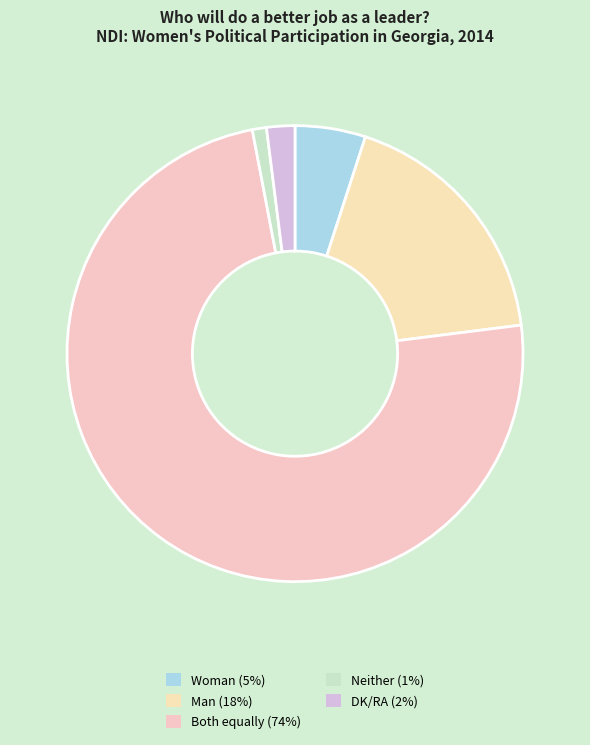

Is it true that Both equally is 62% of the pie?

False